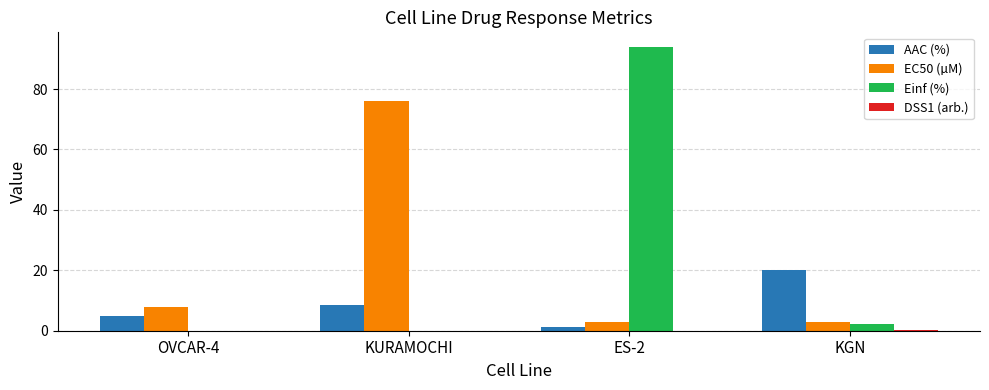

What is the average value of the AAC (%) series?

8.6